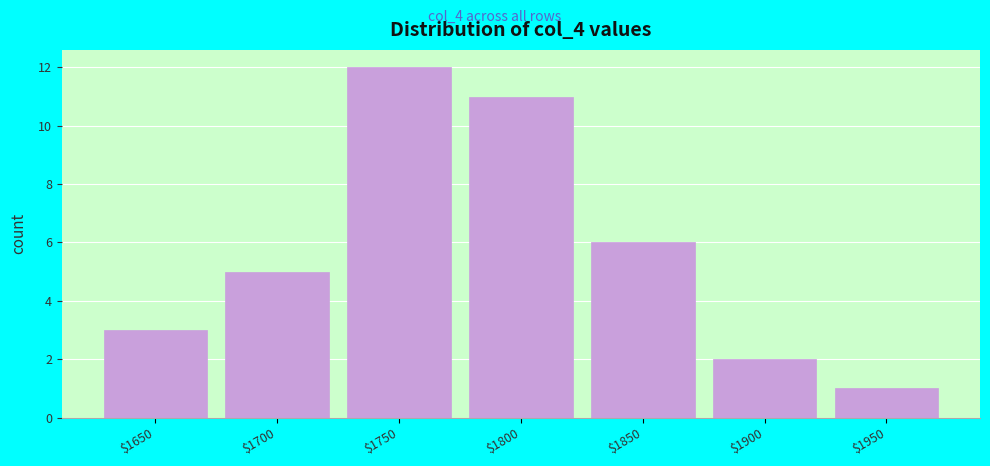

Reading left to right, list all the values displayed in this chart.

3	5	12	11	6	2	1